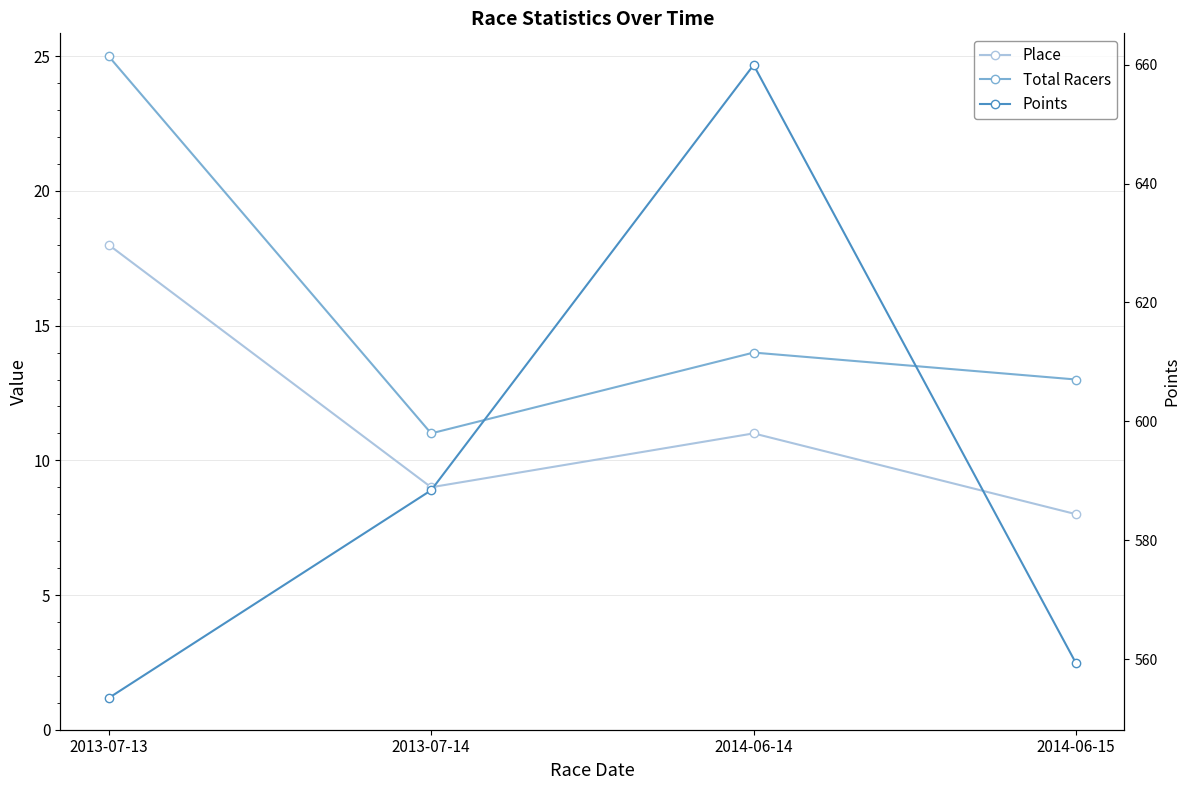

What is the spread (max minus min) of values at 2014-06-14?

649.0